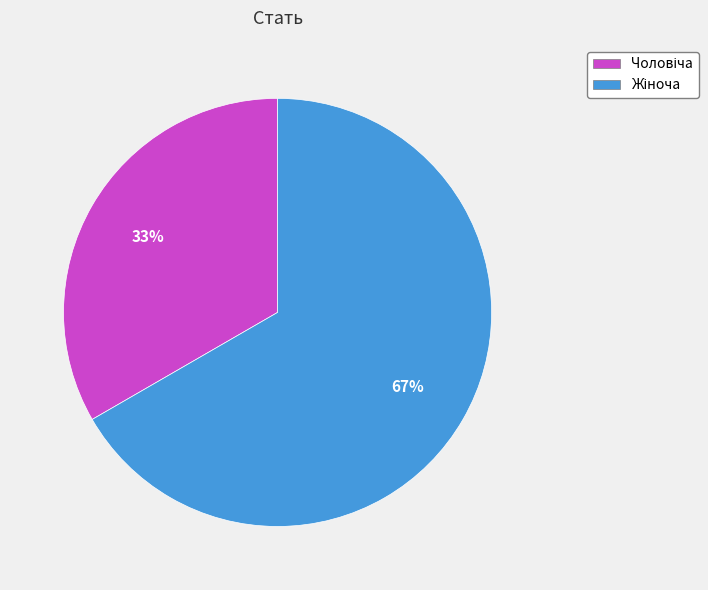

How many segments does this pie chart have?

2